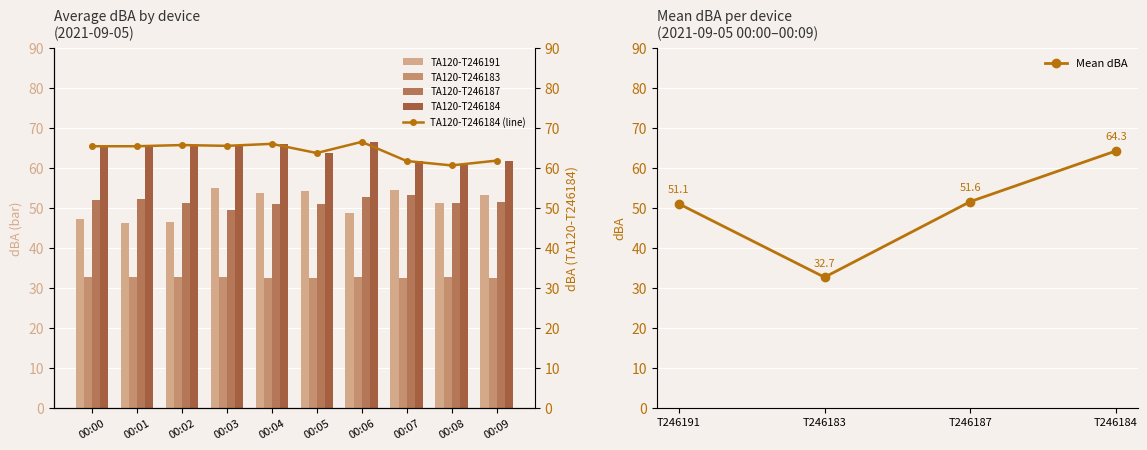

At which label does TA120-T246183 reach its peak?

00:00